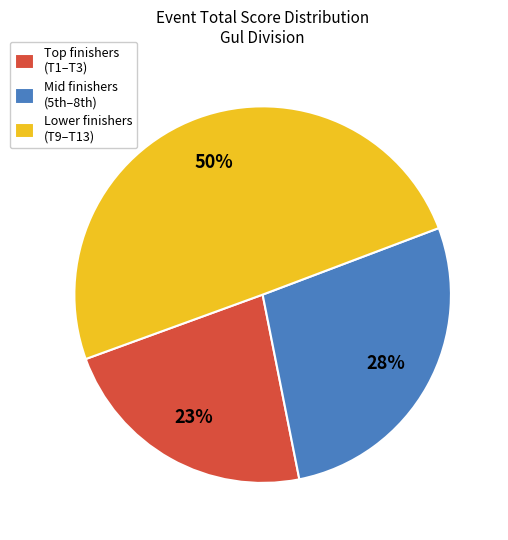

What is the largest slice in the pie chart?

Lower finishers (T9–T13)